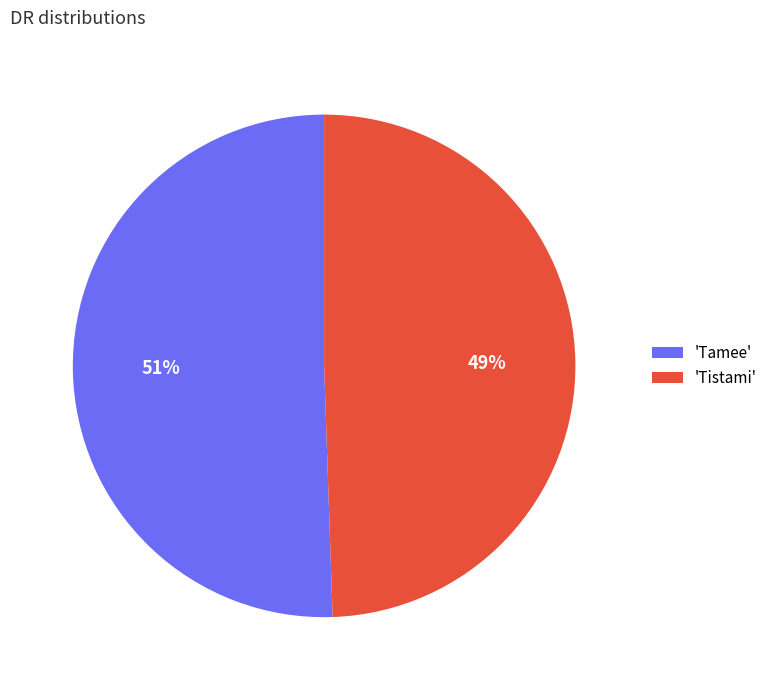

How many segments does this pie chart have?

2